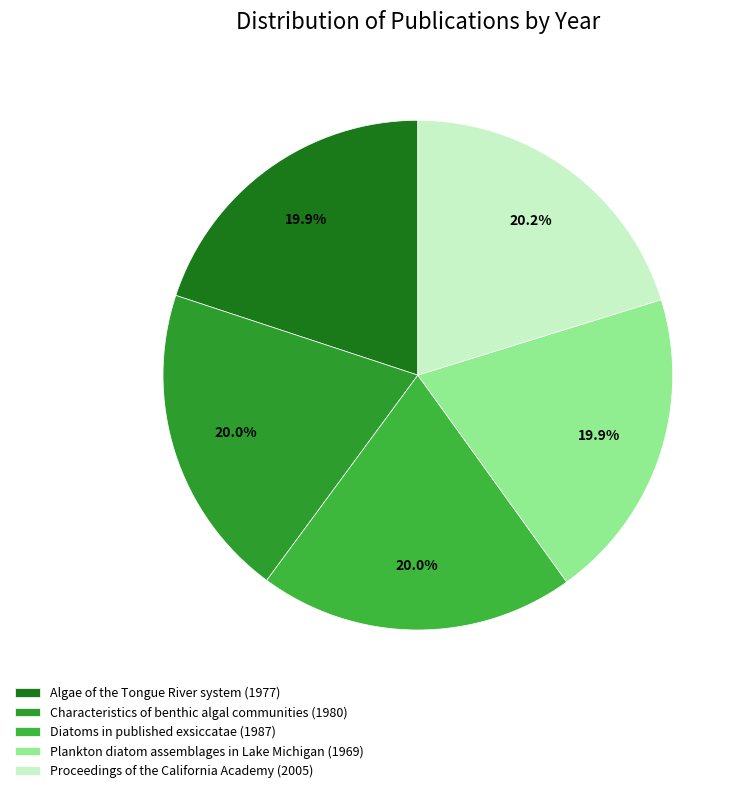

Does Diatoms in published exsiccatae (1987) represent more than half of the total?

No